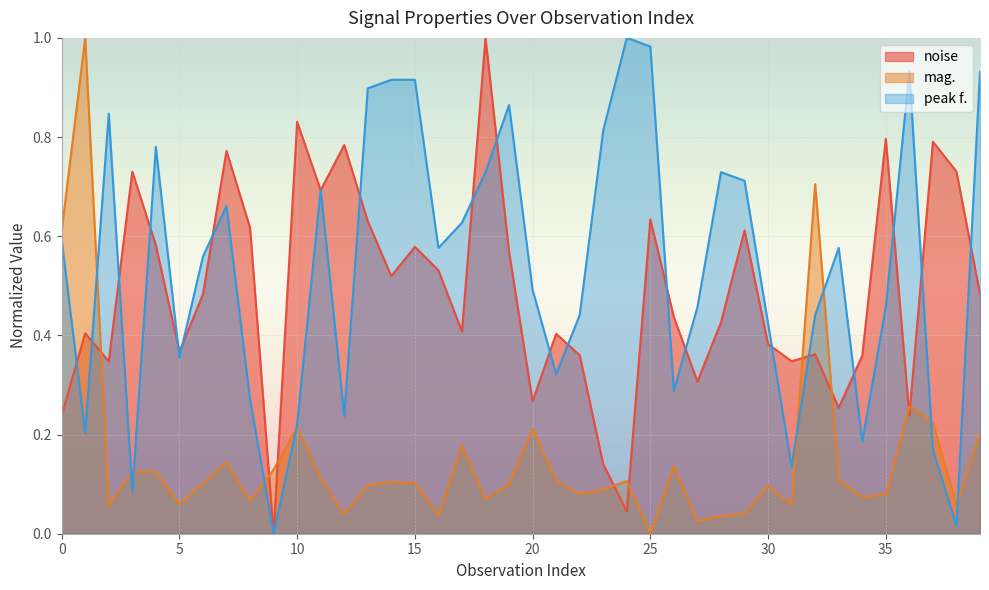

How many positive values does the mag. series have?

39